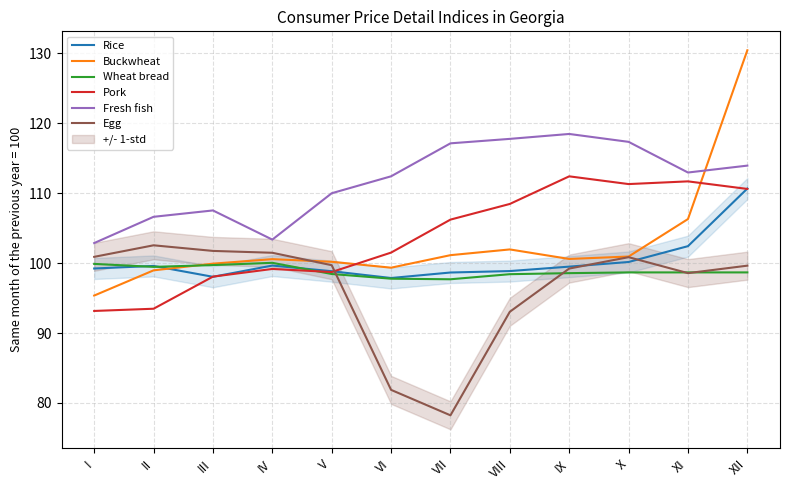

Reading left to right, transcribe all the data shown in this chart.

Rice: I=99.2	II=99.6	III=98.0	IV=99.6	V=98.8	VI=97.9	VII=98.6	VIII=98.8	IX=99.5	X=100.1	XI=102.4	XII=110.6
Buckwheat: I=95.4	II=99.0	III=99.9	IV=100.6	V=100.2	VI=99.3	VII=101.1	VIII=101.9	IX=100.6	X=100.9	XI=106.3	XII=130.4
Wheat bread: I=99.9	II=99.4	III=99.7	IV=100.0	V=98.4	VI=97.8	VII=97.7	VIII=98.4	IX=98.6	X=98.7	XI=98.7	XII=98.7
Pork: I=93.2	II=93.5	III=98.1	IV=99.2	V=98.7	VI=101.5	VII=106.2	VIII=108.4	IX=112.4	X=111.3	XI=111.7	XII=110.6
Fresh fish: I=102.9	II=106.6	III=107.5	IV=103.3	V=110.0	VI=112.4	VII=117.1	VIII=117.7	IX=118.4	X=117.3	XI=112.9	XII=113.9
Egg: I=100.9	II=102.5	III=101.7	IV=101.5	V=99.7	VI=81.9	VII=78.2	VIII=93.0	IX=99.2	X=100.8	XI=98.6	XII=99.6